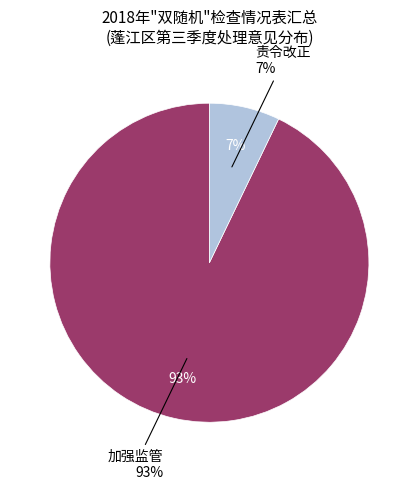

Does any single category account for the majority?

Yes